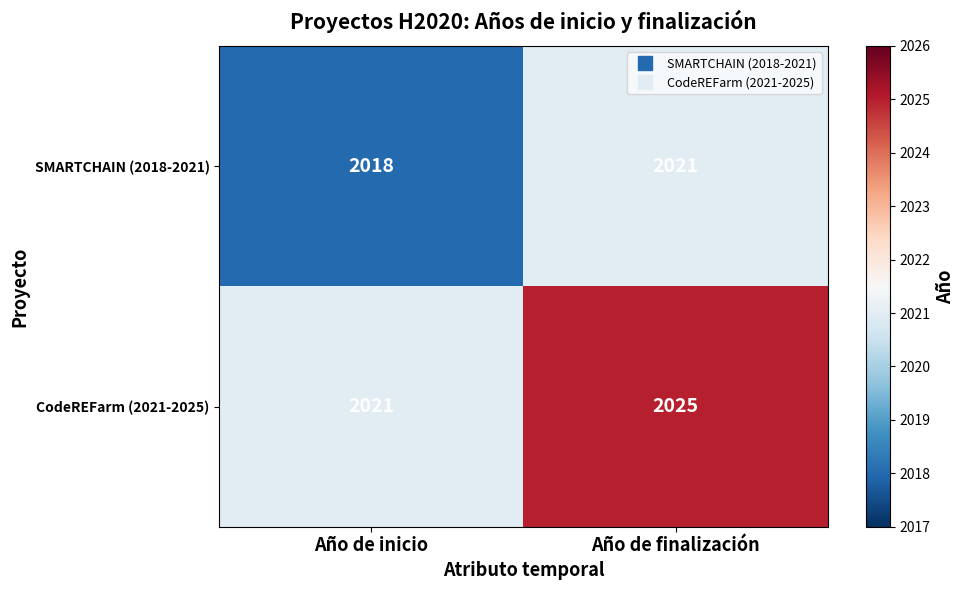

Which category has the lowest value in the CodeREFarm (2021-2025) series?

Año de inicio